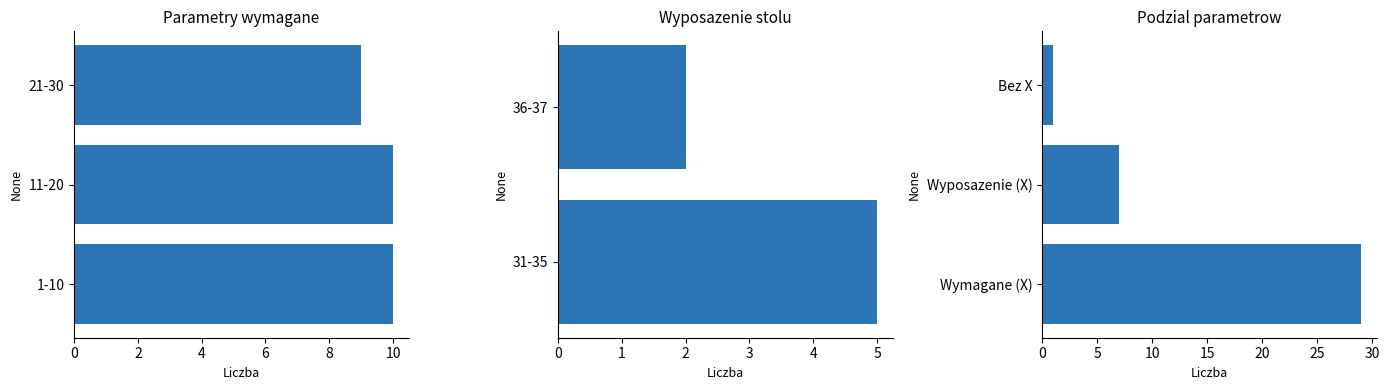

What is the value of the 2nd bar from the left?

7